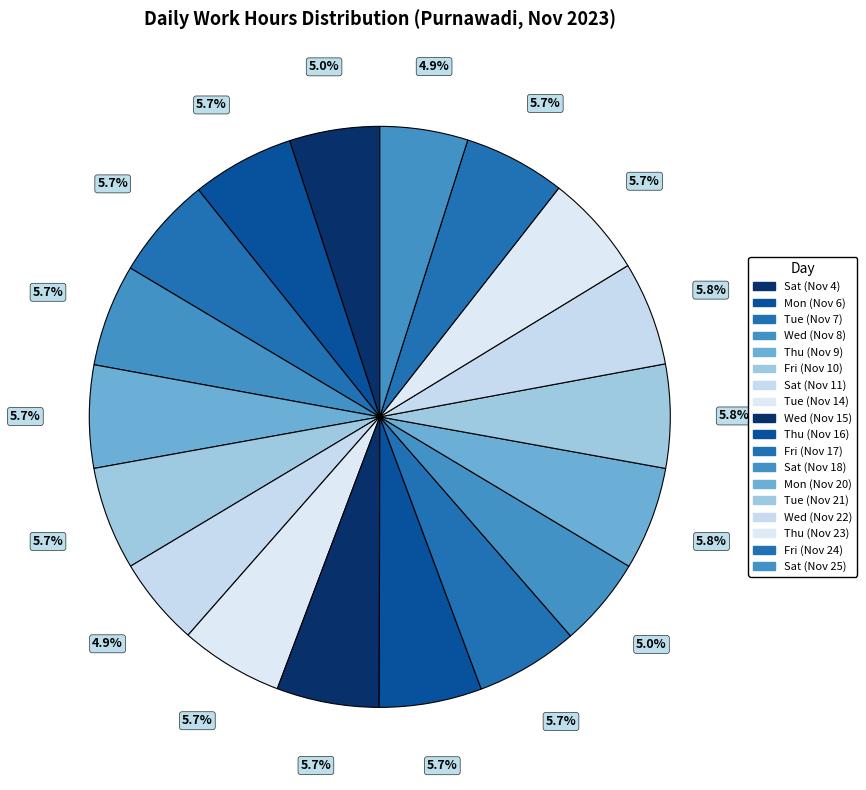

To the nearest percent, what percentage of the pie is Sat (Nov 25)?

5%